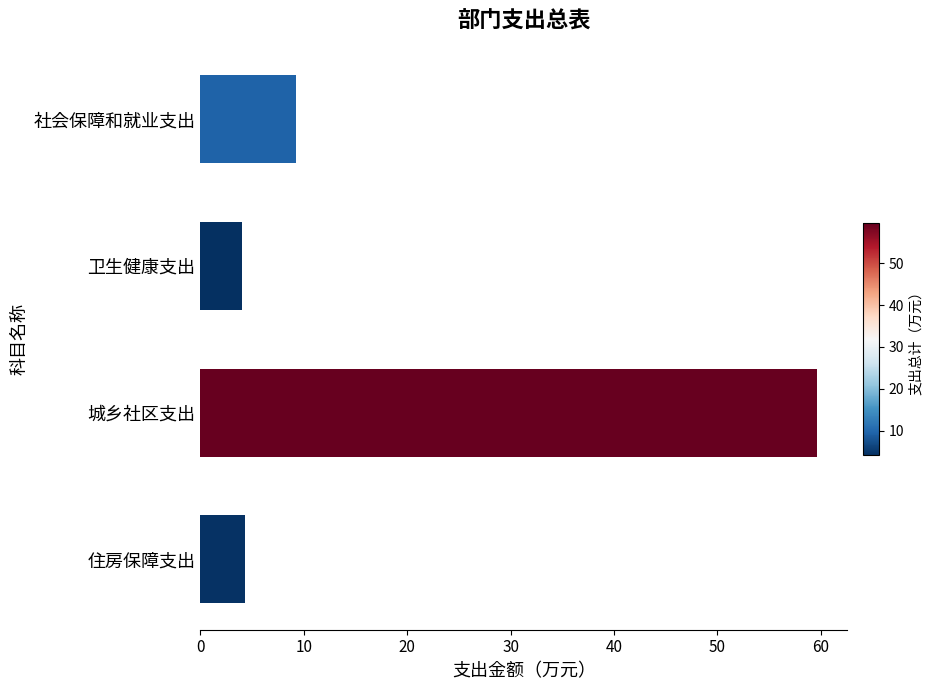

What is the value of the 基本支出 bar at the 1st from the left?

9.3